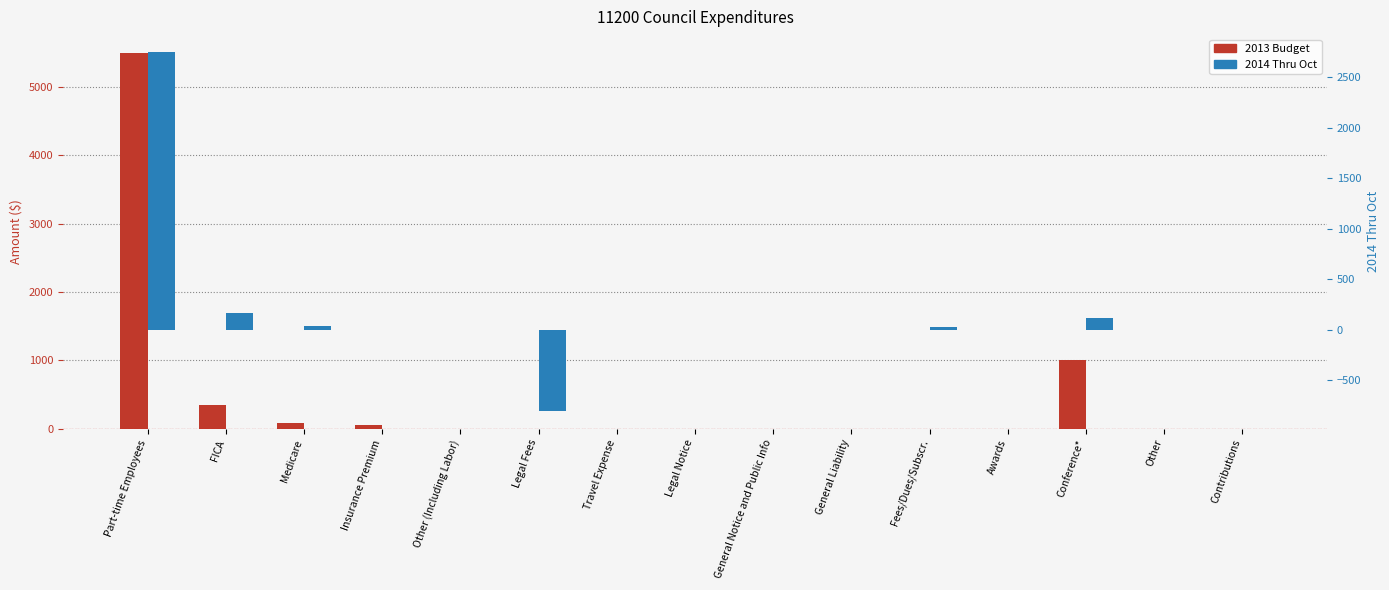

List the series in order of their peak value, lowest first.

2014 Thru Oct, 2013 Budget